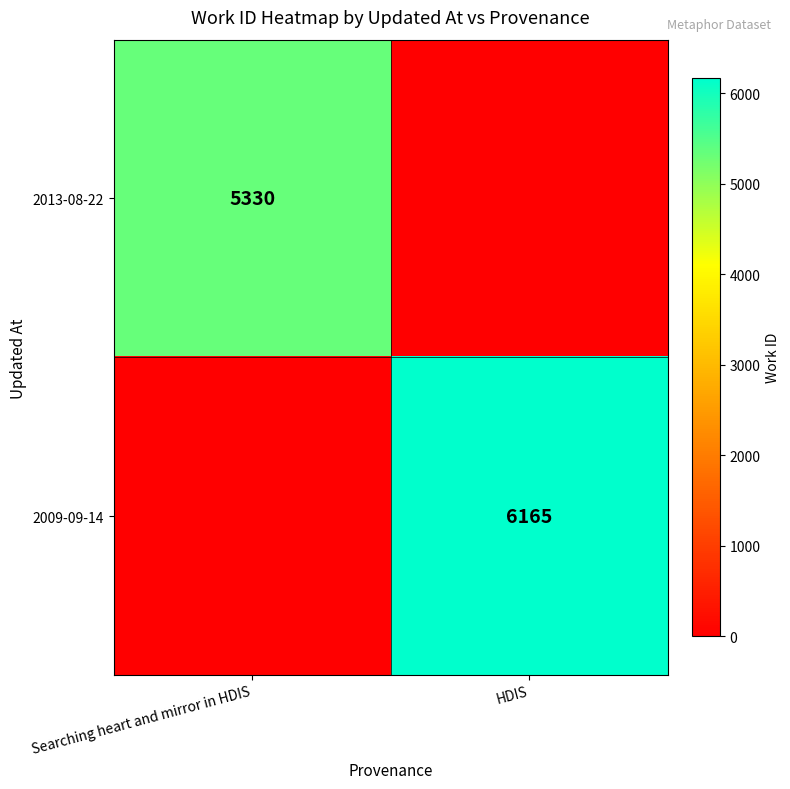

Is the value of 2009-09-14 at HDIS greater than the value of 2013-08-22 at Searching heart and mirror in HDIS?

Yes